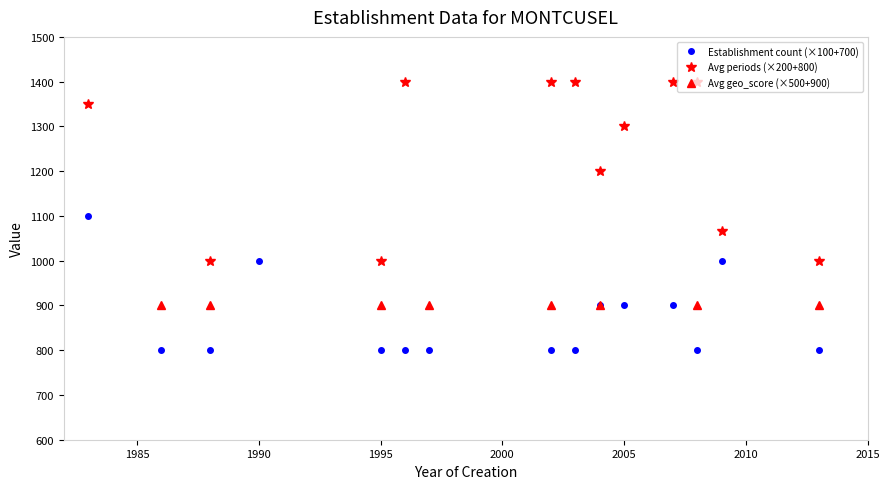

Is this an area chart (filled region under the line)?

No